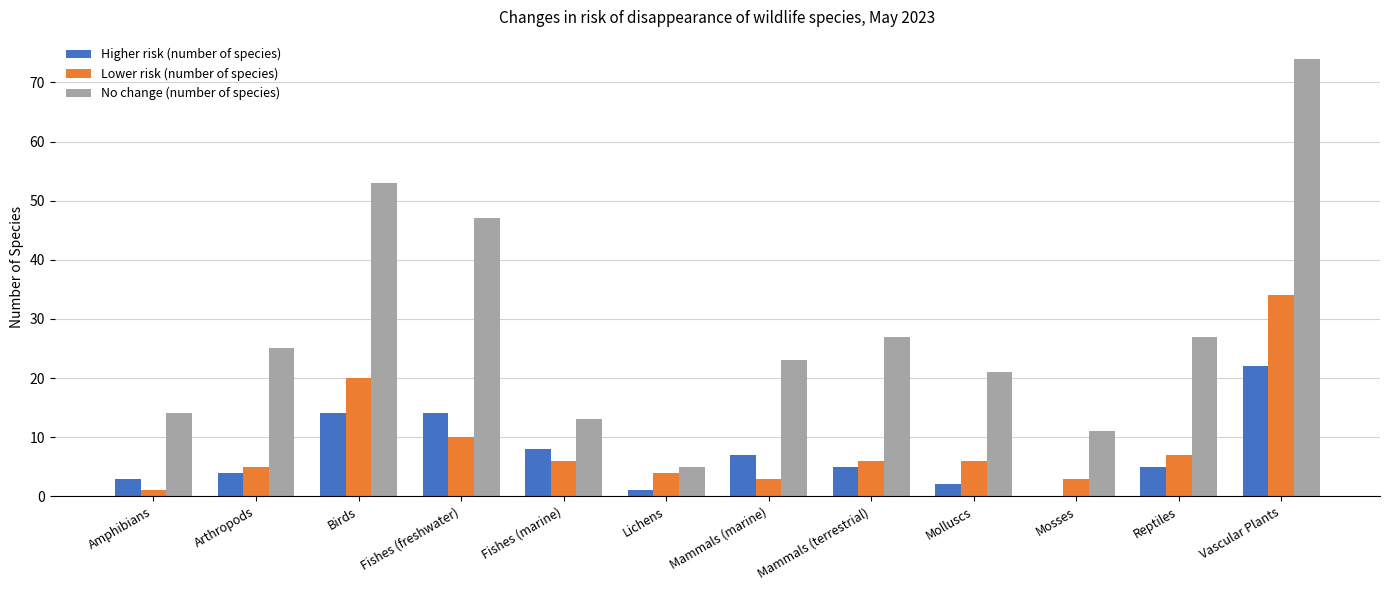

What is the sum of the No change (number of species) values at Arthropods and Birds?

78